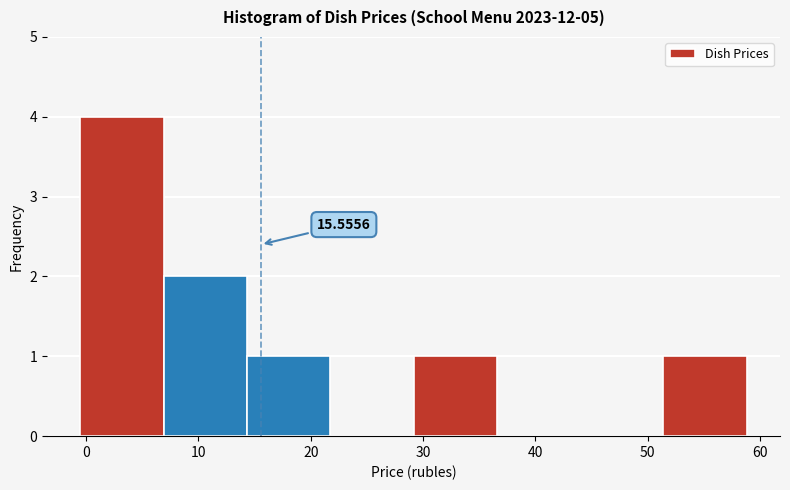

Over which range of the x-axis is the bar tallest?

0 to 7